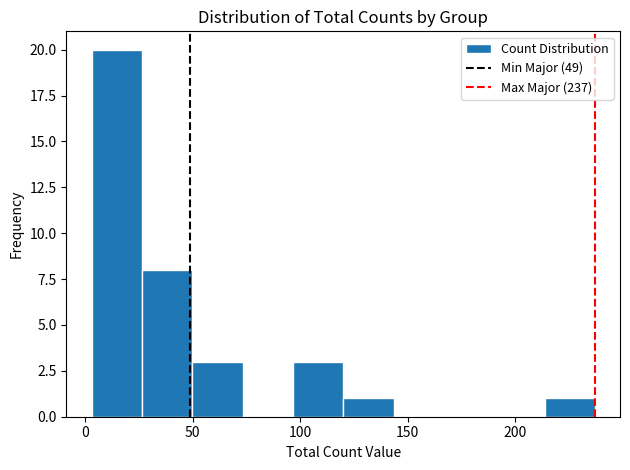

Which range on the x-axis has the tallest bar?

5 to 25